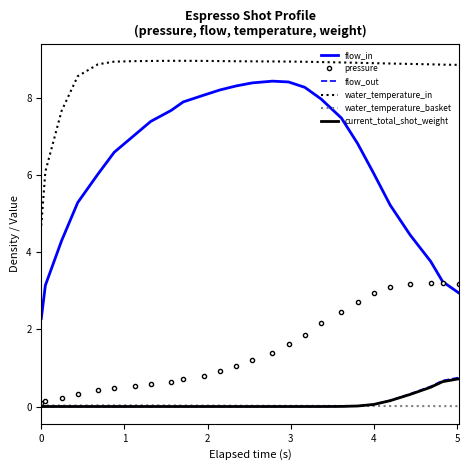

True or false: flow_in and water_temperature_basket intersect in this chart.

False